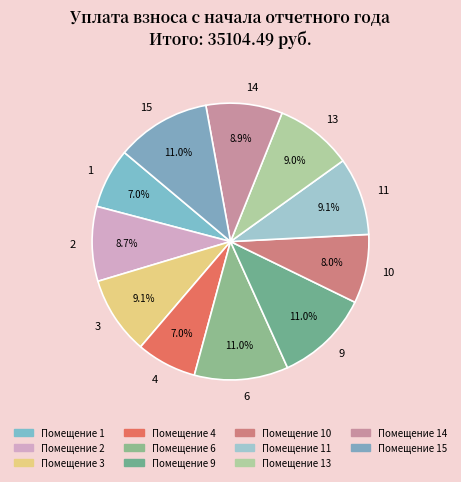

To the nearest percent, what is the difference between the largest and smallest slice percentages?

4%